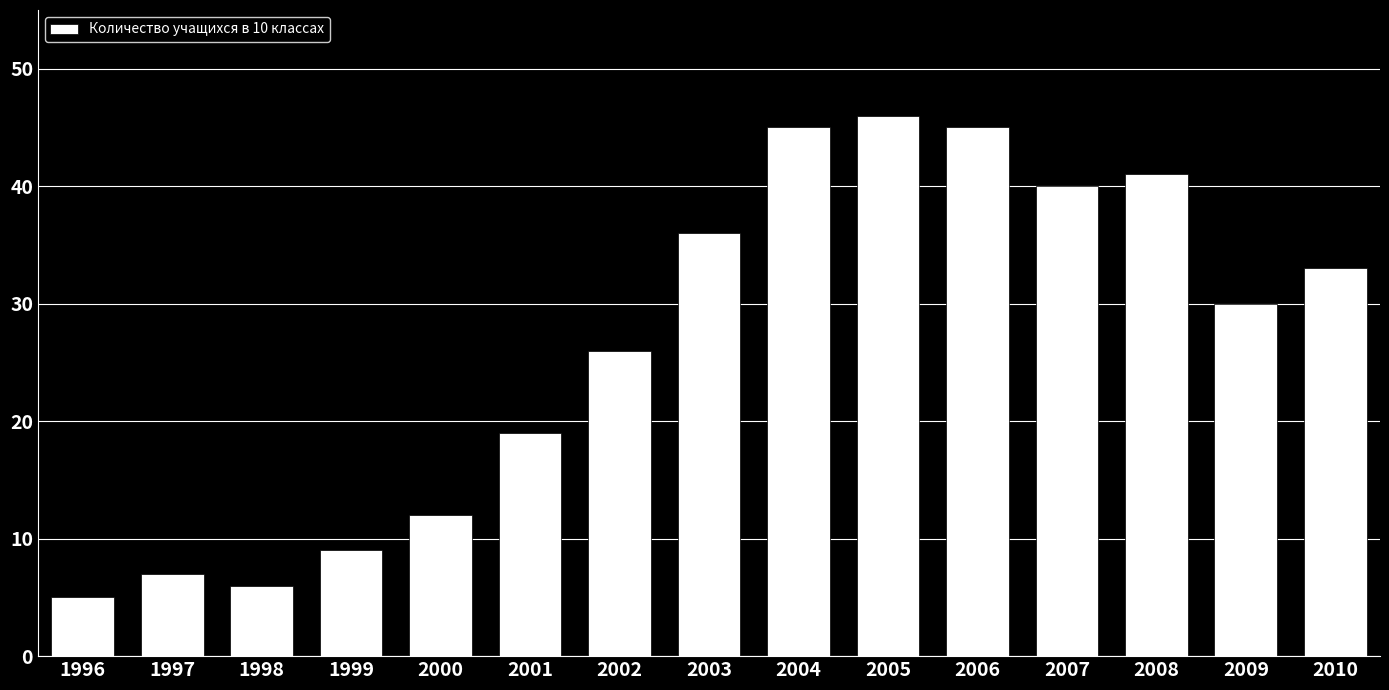

Reading left to right, extract all data points from this chart.

5	7	6	9	12	19	26	36	45	46	45	40	41	30	33